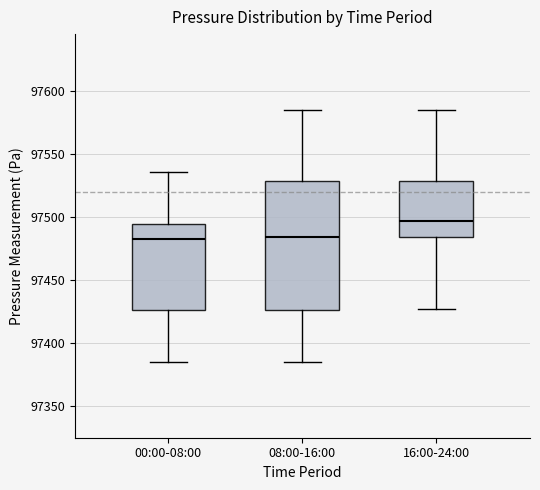

Which box has the highest median line?

16:00-24:00